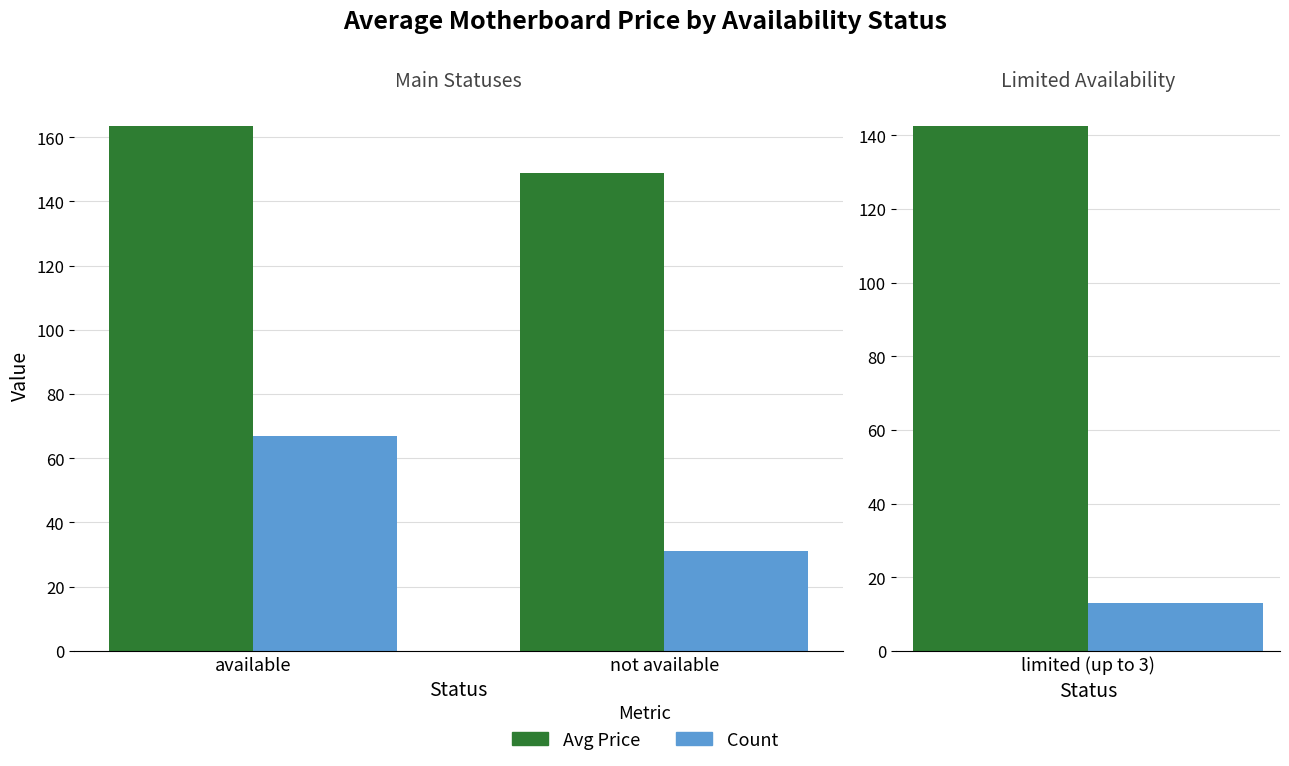

The Avg Price series shows 99.0 at not available. True or false?

False